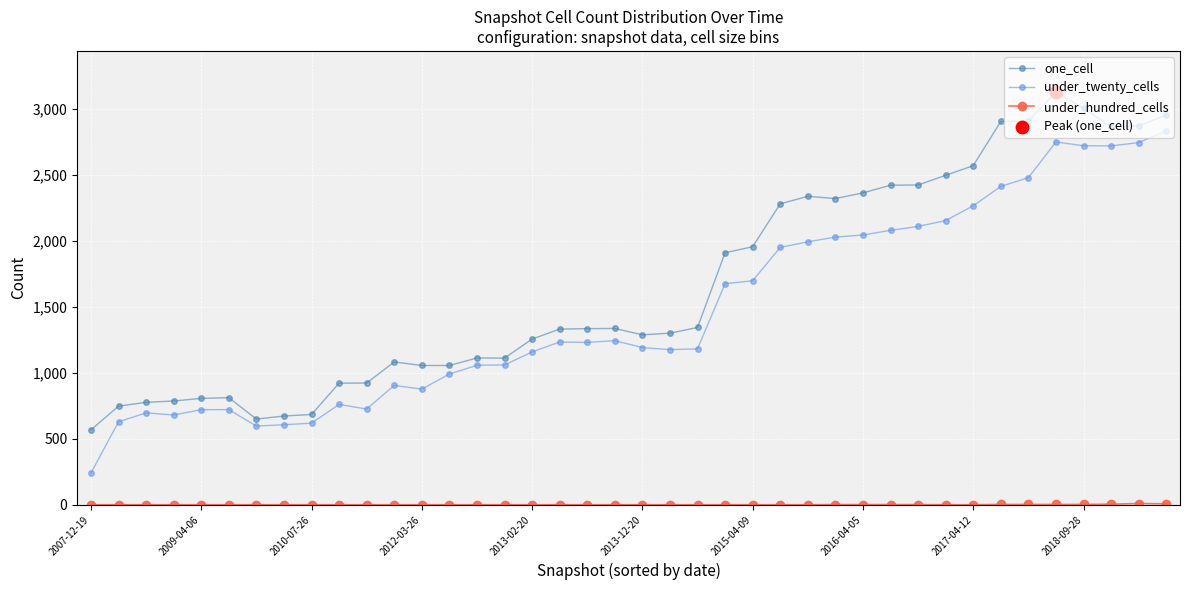

Which series has the largest total across all categories?

one_cell